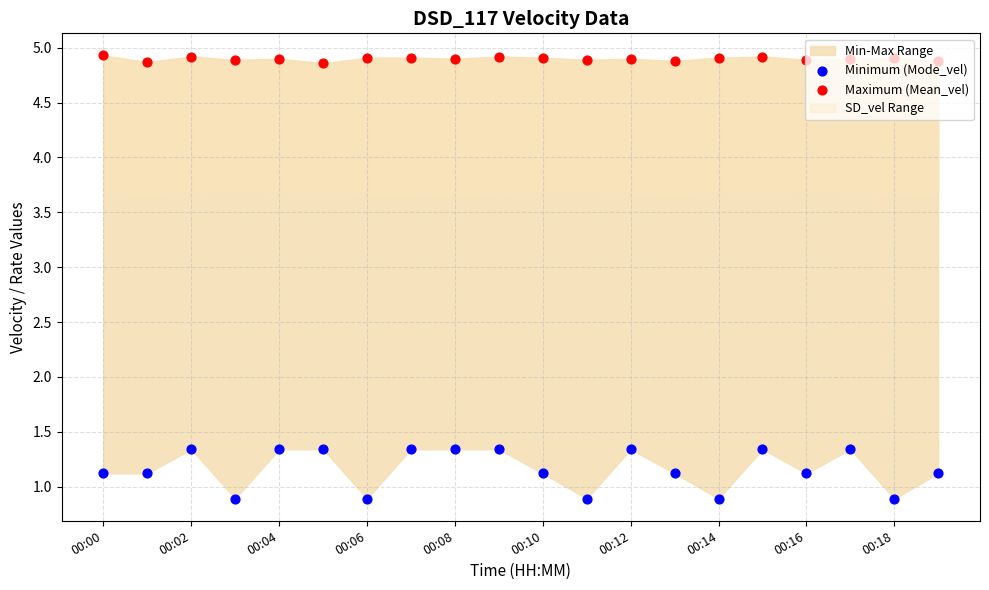

Which series has the widest spread of Y values?

Minimum (Mode_vel)